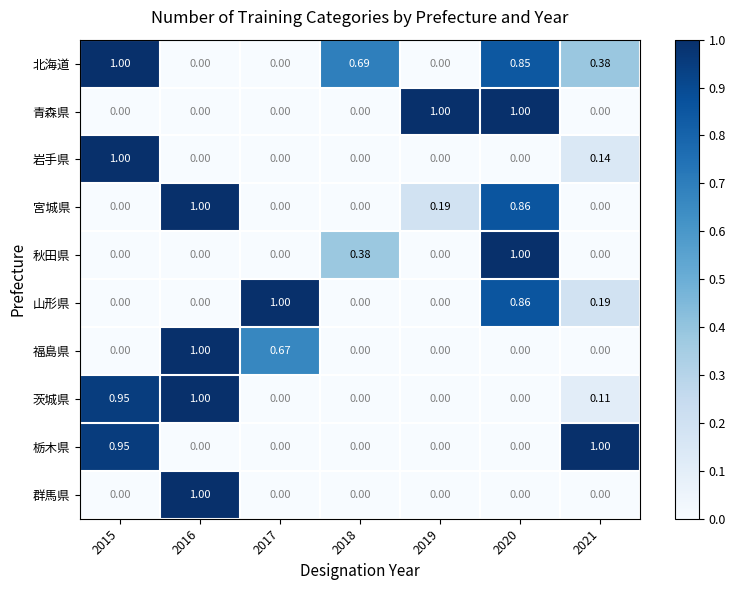

Which series has the largest total across all categories?

北海道